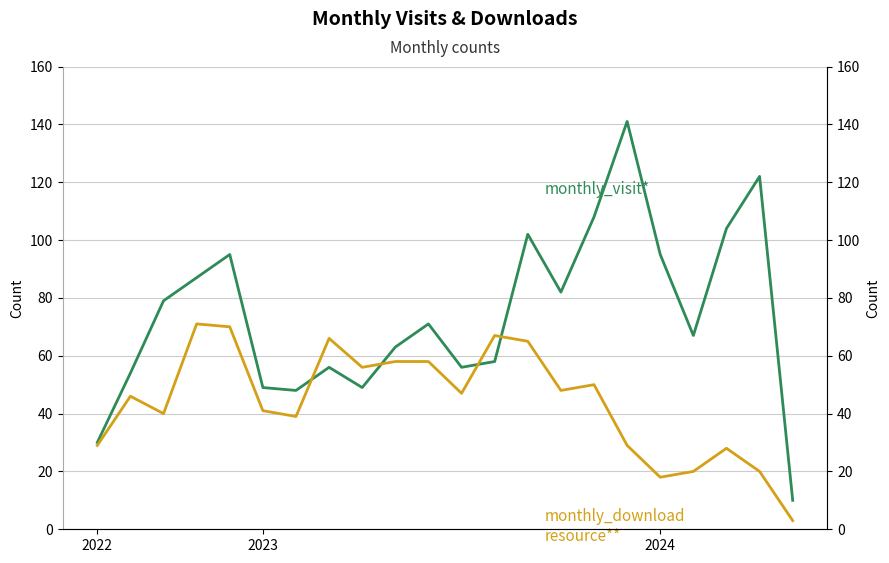

Which series changed the most between 4 and 16?

monthly_visit